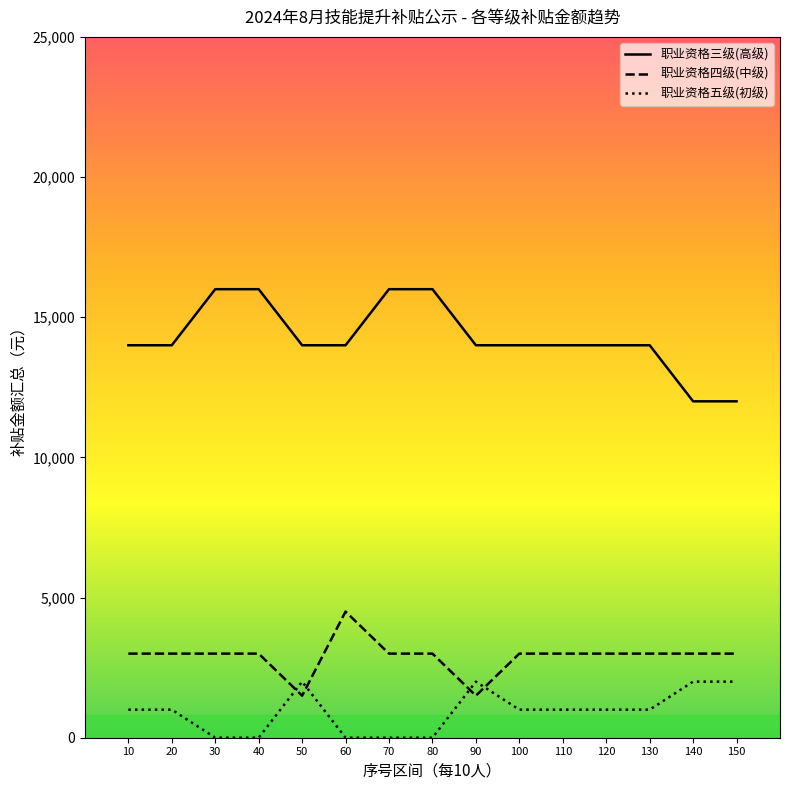

At 110, list the series in order from largest to smallest.

职业资格三级(高级), 职业资格四级(中级), 职业资格五级(初级)